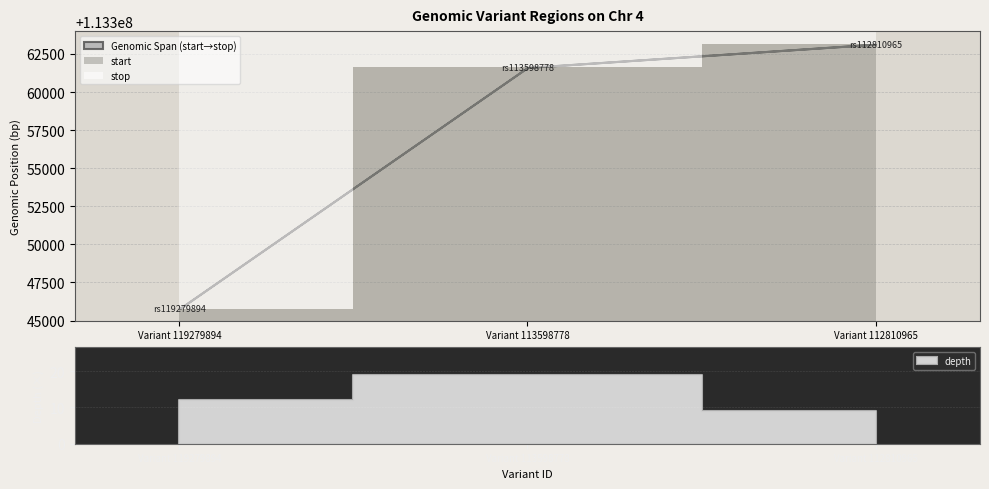

What is the difference between the stop values at Variant 119279894 and Variant 113598778?

15837